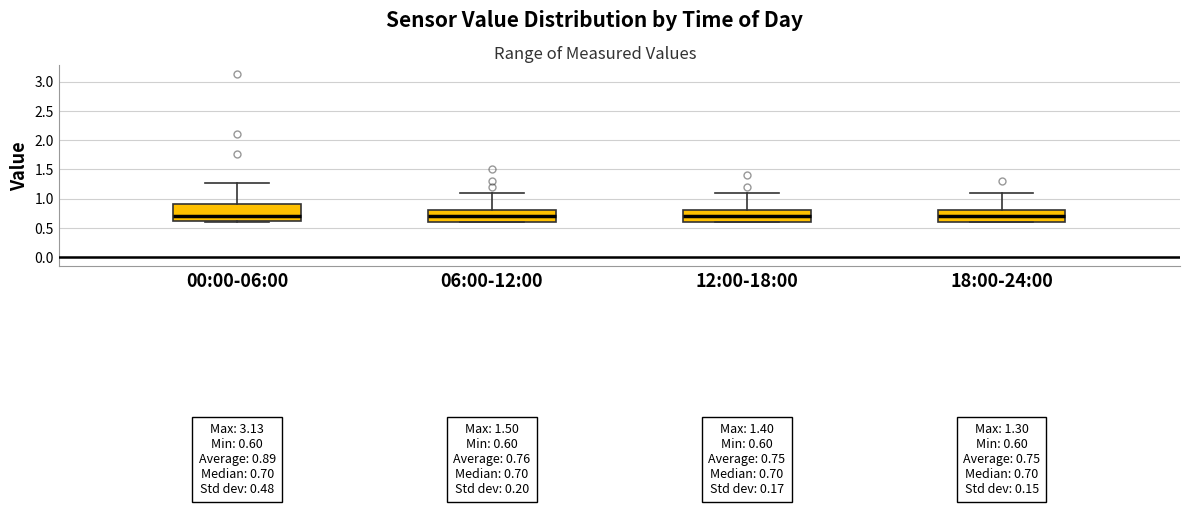

Comparing the boxes themselves (not the whiskers), which one is the tallest?

00:00-06:00